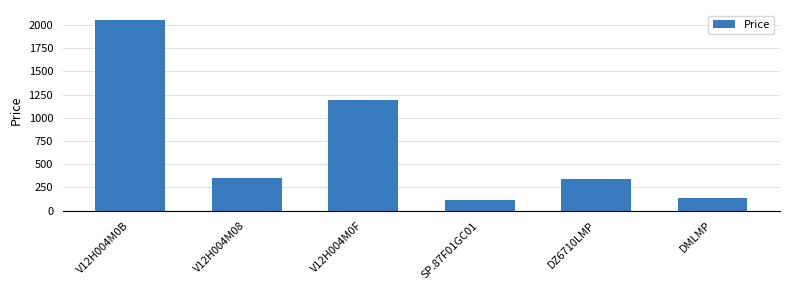

How many values are below 355?

3